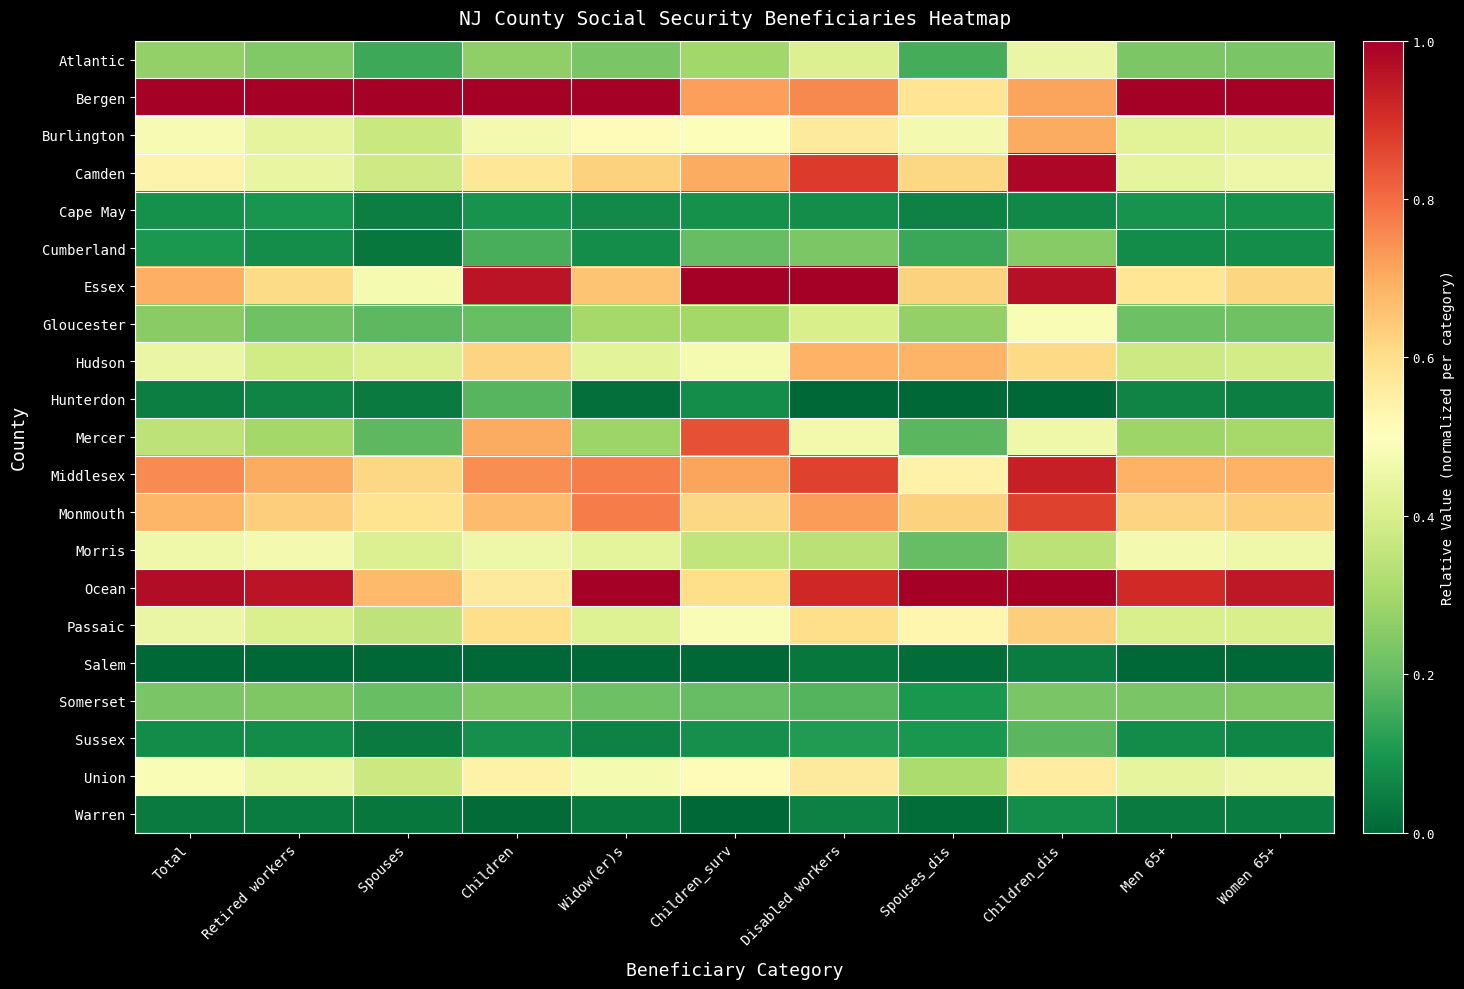

What is the maximum value for Sussex?

0.2